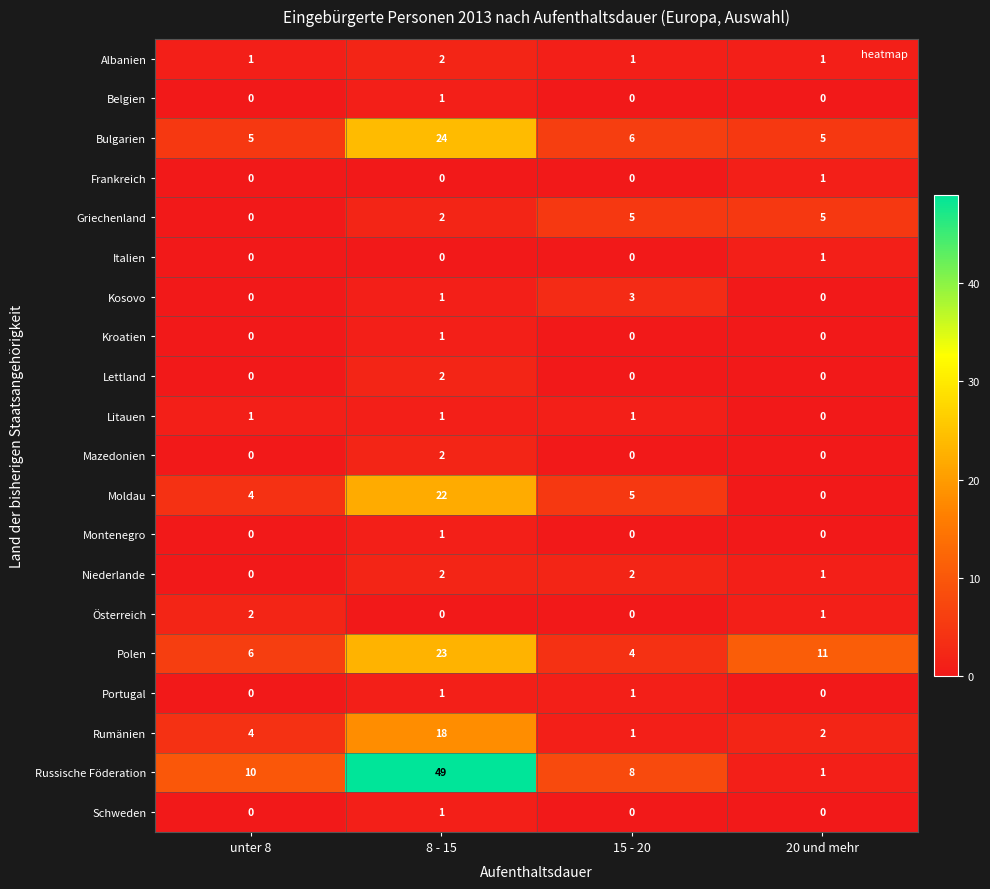

Count the Österreich values in the range 0 to 2.

4